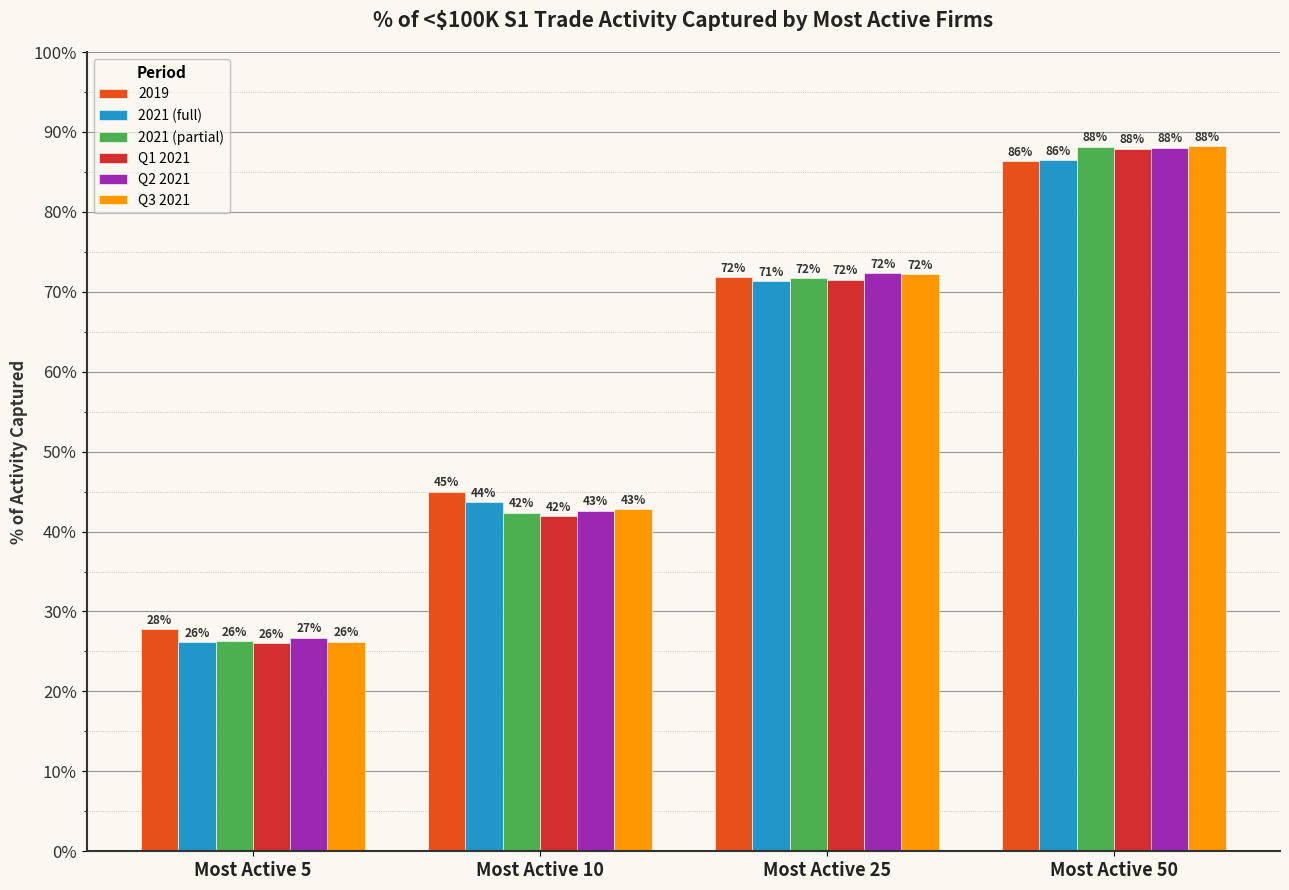

What is the highest value of the Q3 2021 series?

88.2